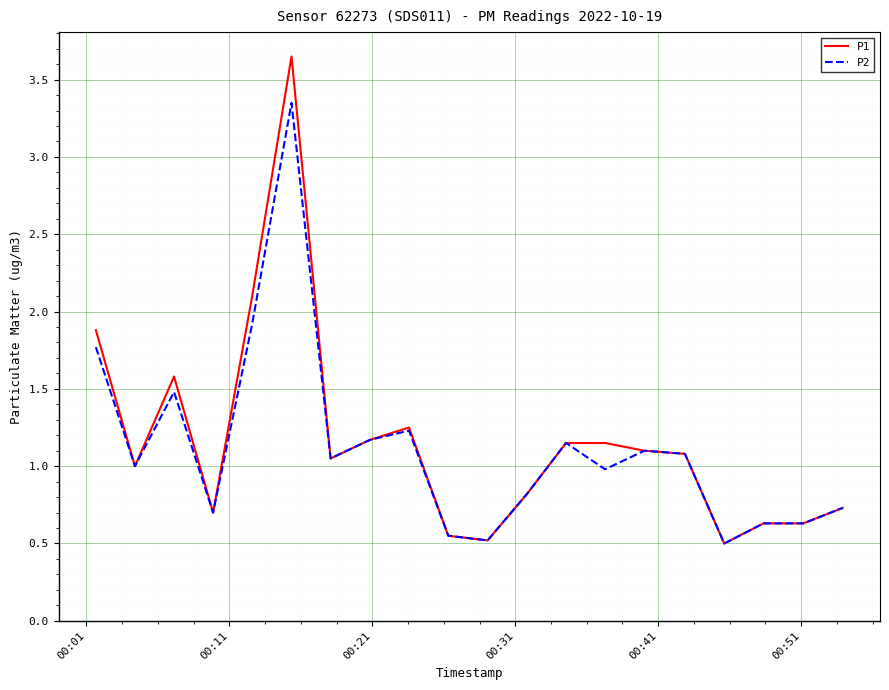

Which series has the widest spread of values?

P1